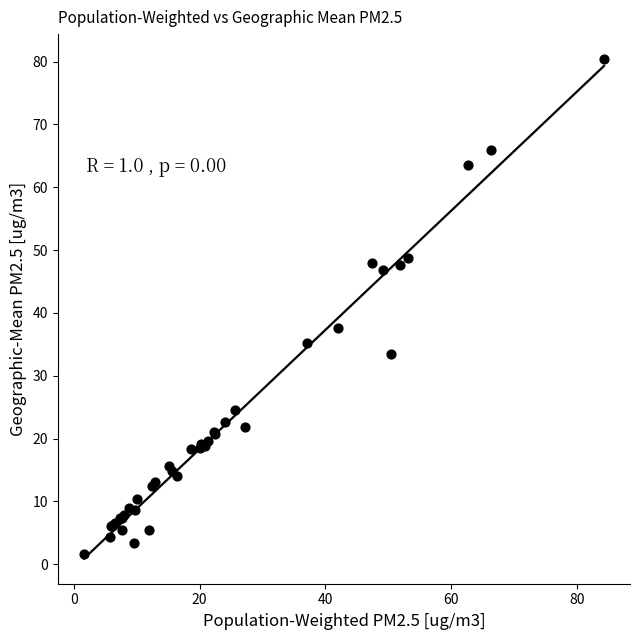

What Y value in the scatter plot is closest to 41?

37.6